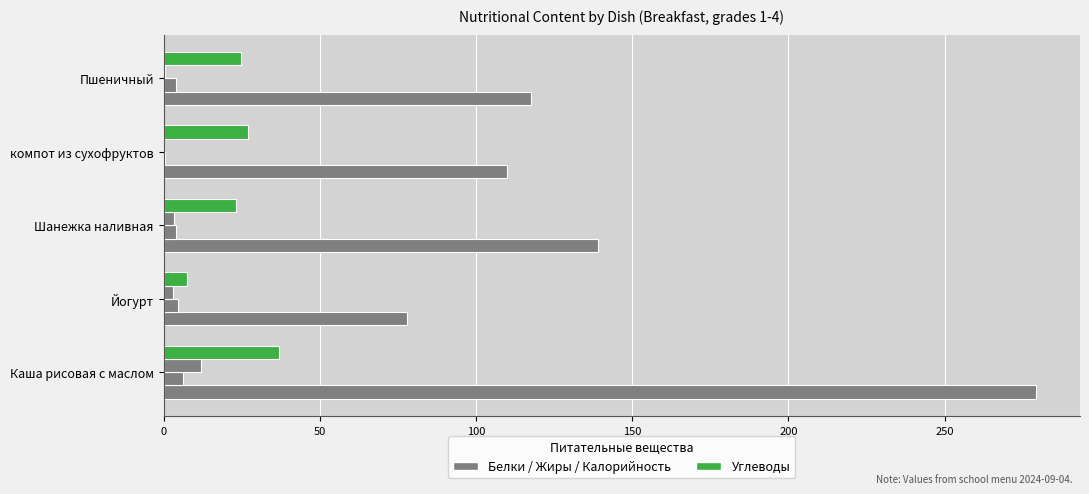

How many data points does each series have?

5